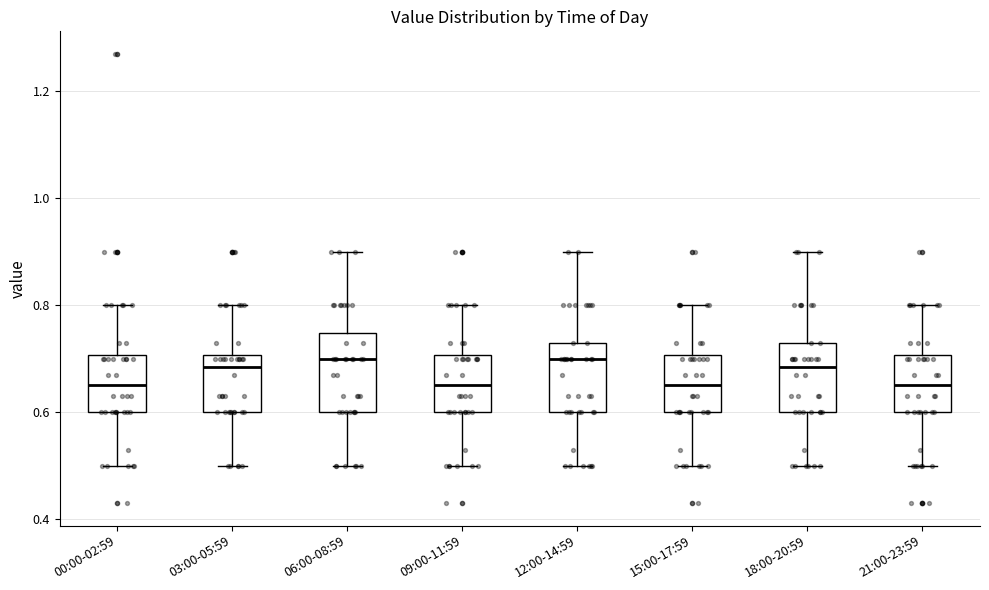

Reading left to right, transcribe this box plot: for each box, give where its median line is, the range the box spans, and where its two whiskers end, as read against the y-axis. The values are not printed on the chart, so give them approximately, as read against the axis.

00:00-02:59: median 0.66, box 0.60 to 0.70, whiskers 0.50 to 0.80
03:00-05:59: median 0.68, box 0.60 to 0.70, whiskers 0.50 to 0.80
06:00-08:59: median 0.70, box 0.60 to 0.74, whiskers 0.50 to 0.90
09:00-11:59: median 0.66, box 0.60 to 0.70, whiskers 0.50 to 0.80
12:00-14:59: median 0.70, box 0.60 to 0.74, whiskers 0.50 to 0.90
15:00-17:59: median 0.66, box 0.60 to 0.70, whiskers 0.50 to 0.80
18:00-20:59: median 0.68, box 0.60 to 0.74, whiskers 0.50 to 0.90
21:00-23:59: median 0.66, box 0.60 to 0.70, whiskers 0.50 to 0.80